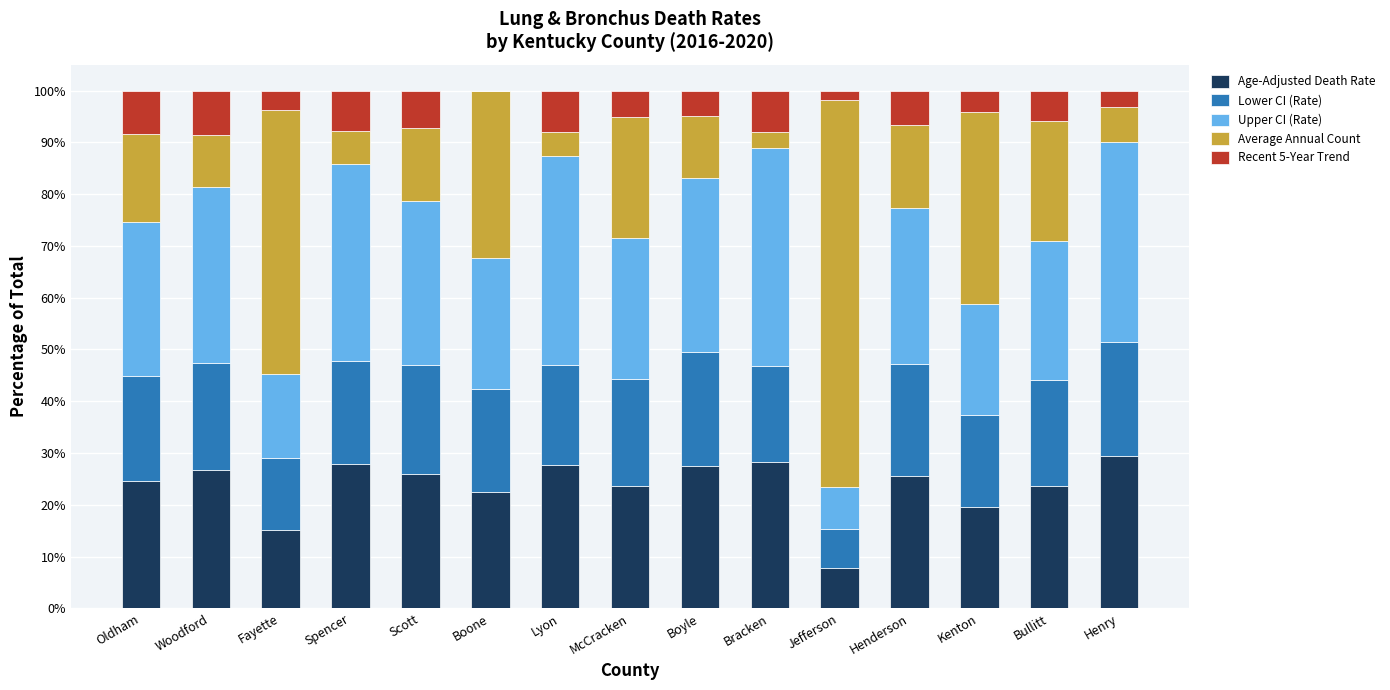

Are the bars grouped side by side (vs. stacked)?

No